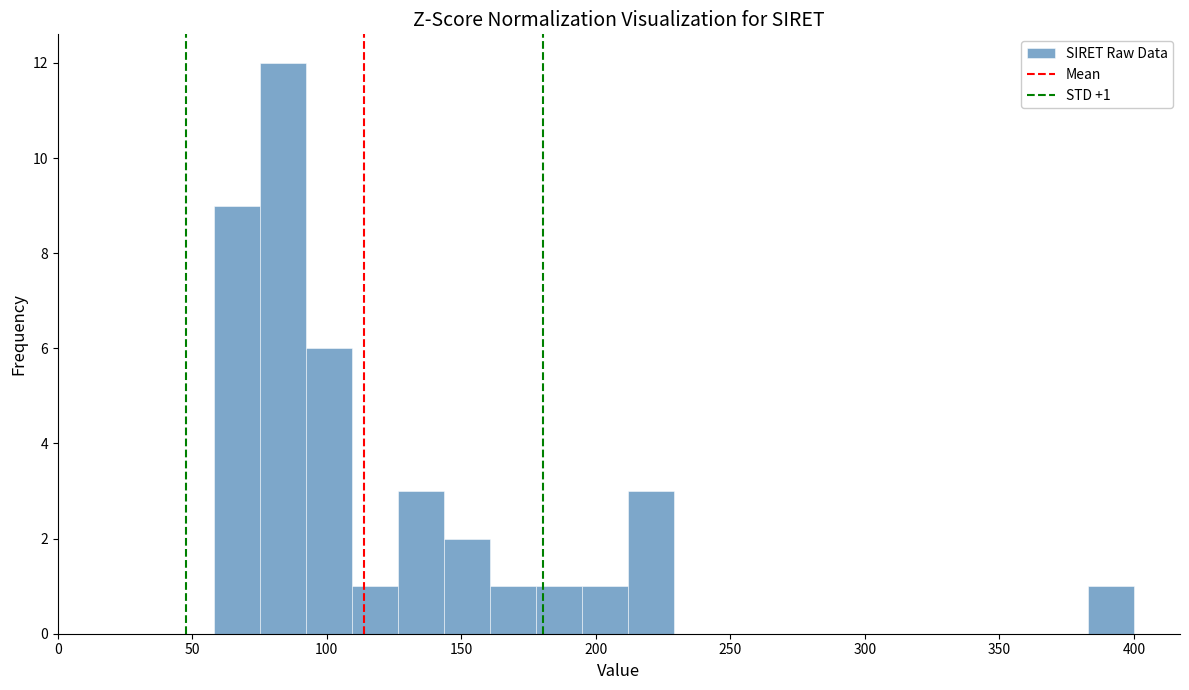

Read against the x-axis, roughly where is the centre of the tallest bar?

85